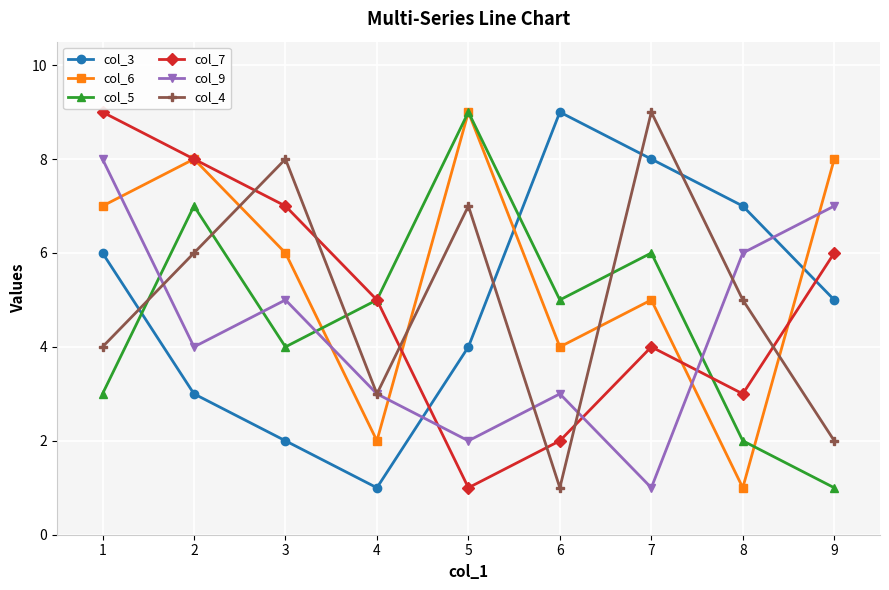

Reading right to left, extract all data points from this chart.

col_3: 9=5	8=7	7=8	6=9	5=4	4=1	3=2	2=3	1=6
col_6: 9=8	8=1	7=5	6=4	5=9	4=2	3=6	2=8	1=7
col_5: 9=1	8=2	7=6	6=5	5=9	4=5	3=4	2=7	1=3
col_7: 9=6	8=3	7=4	6=2	5=1	4=5	3=7	2=8	1=9
col_9: 9=7	8=6	7=1	6=3	5=2	4=3	3=5	2=4	1=8
col_4: 9=2	8=5	7=9	6=1	5=7	4=3	3=8	2=6	1=4